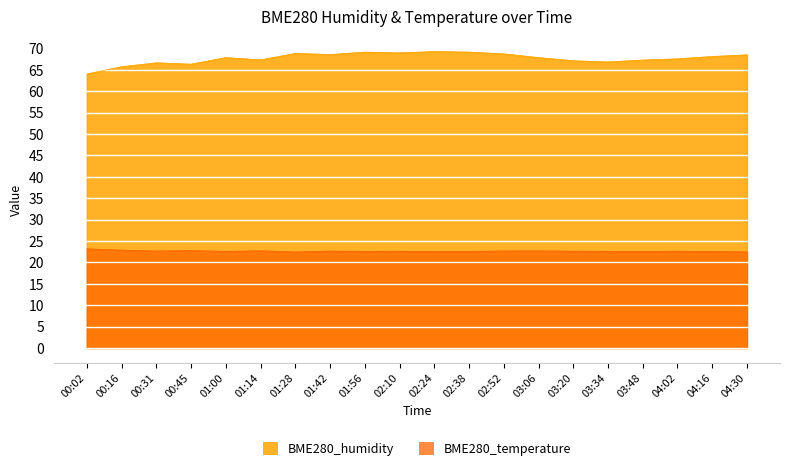

Between 01:14 and 01:56, which series saw the biggest shift?

BME280_humidity